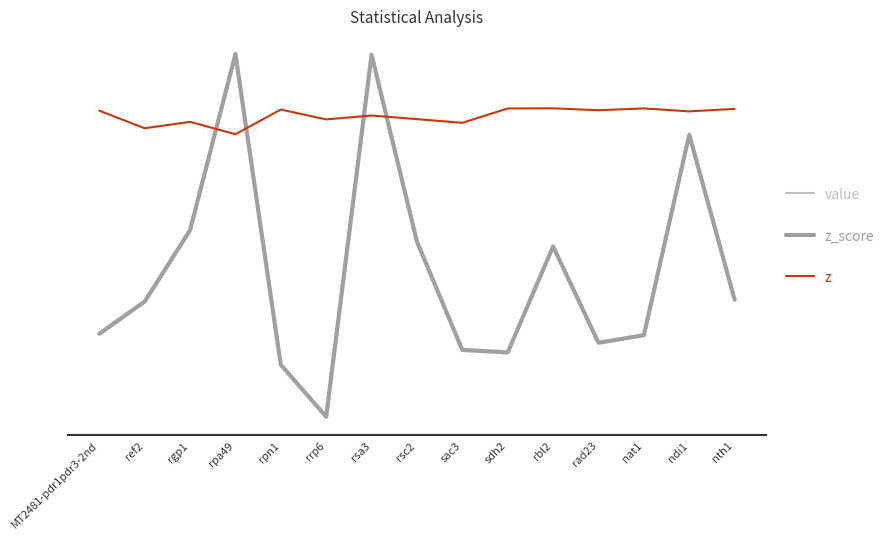

How many intersections are there between z_score and z?

4